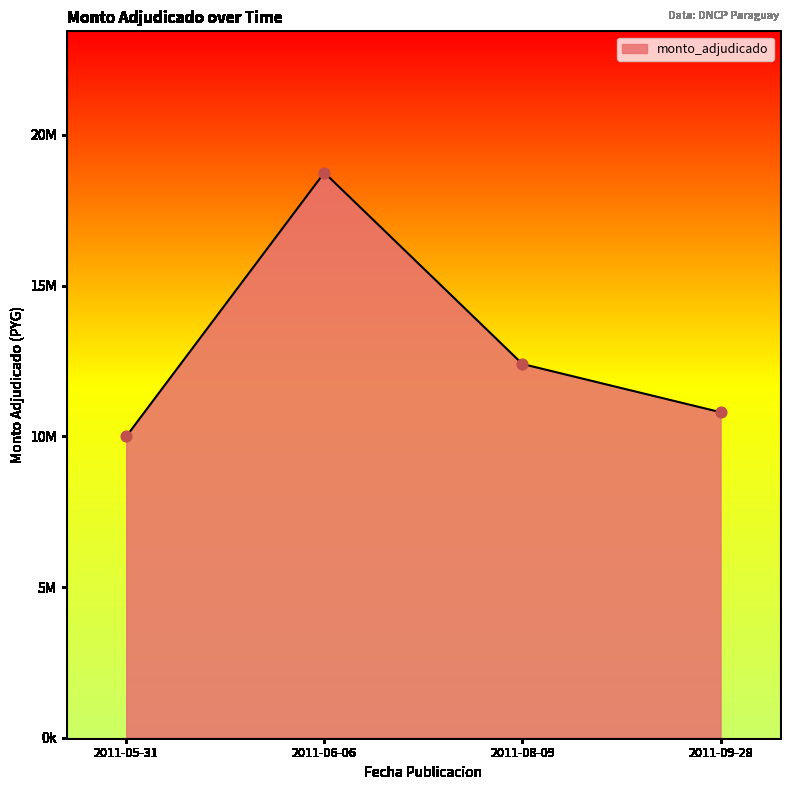

What is the ratio of the value at 2011-09-28 to the value at 2011-06-06?

0.6